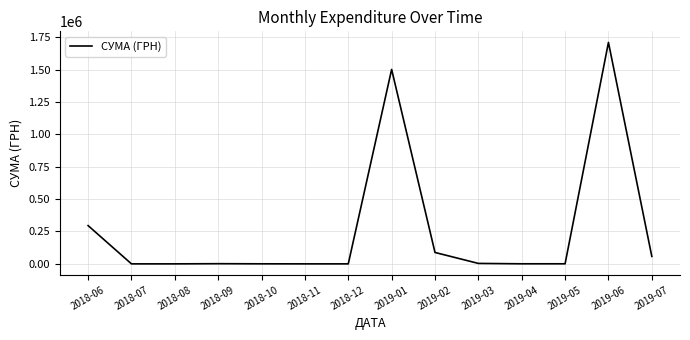

What is the greatest value displayed?

1709506.3